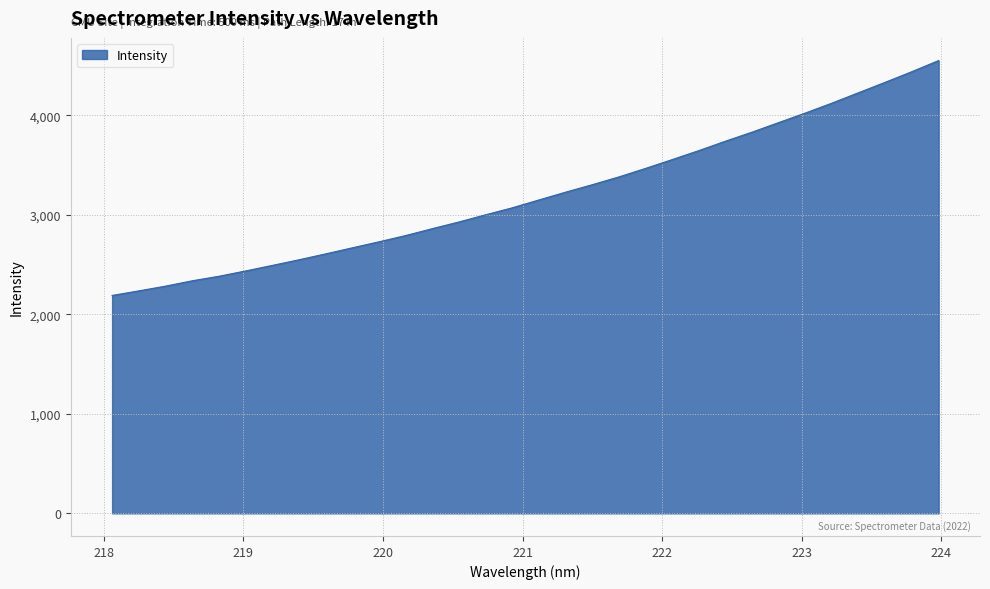

What is the greatest value displayed?

4552.0